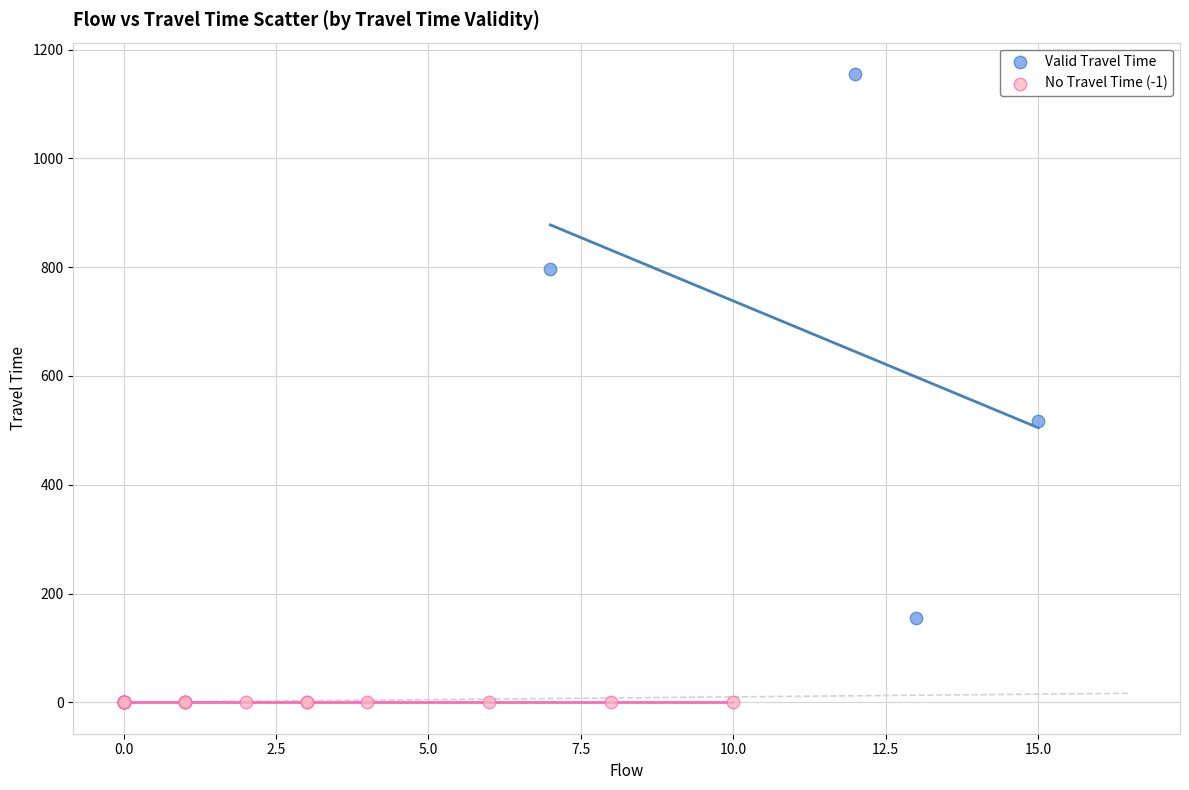

Which series reaches the minimum Y coordinate?

No Travel Time (-1)